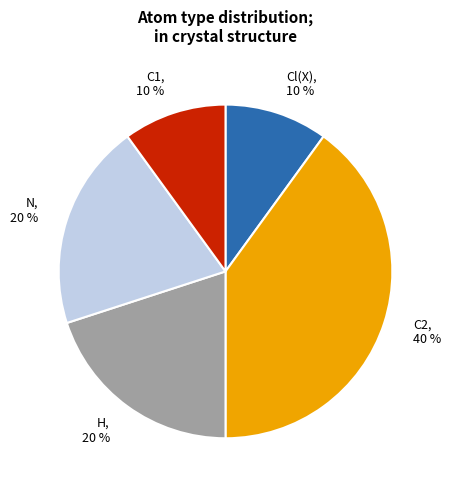

What percentage is the Cl(X) slice, to the nearest percent?

10%